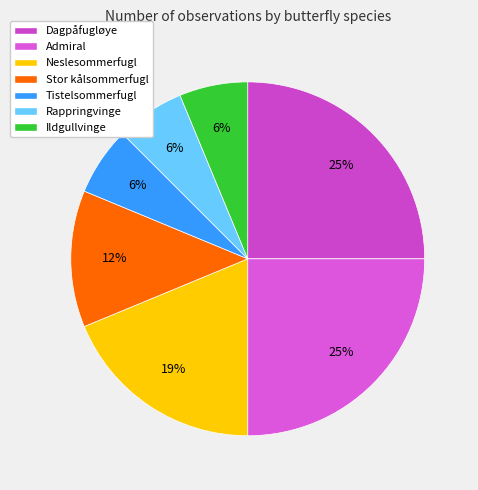

What is the change in value from Dagpåfugløye to Rappringvinge?

-3